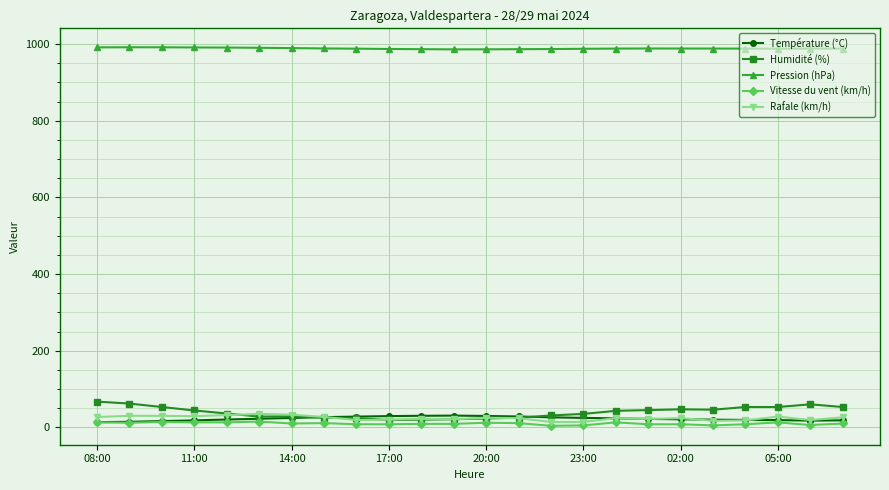

Which series has the largest total across all categories?

Pression (hPa)